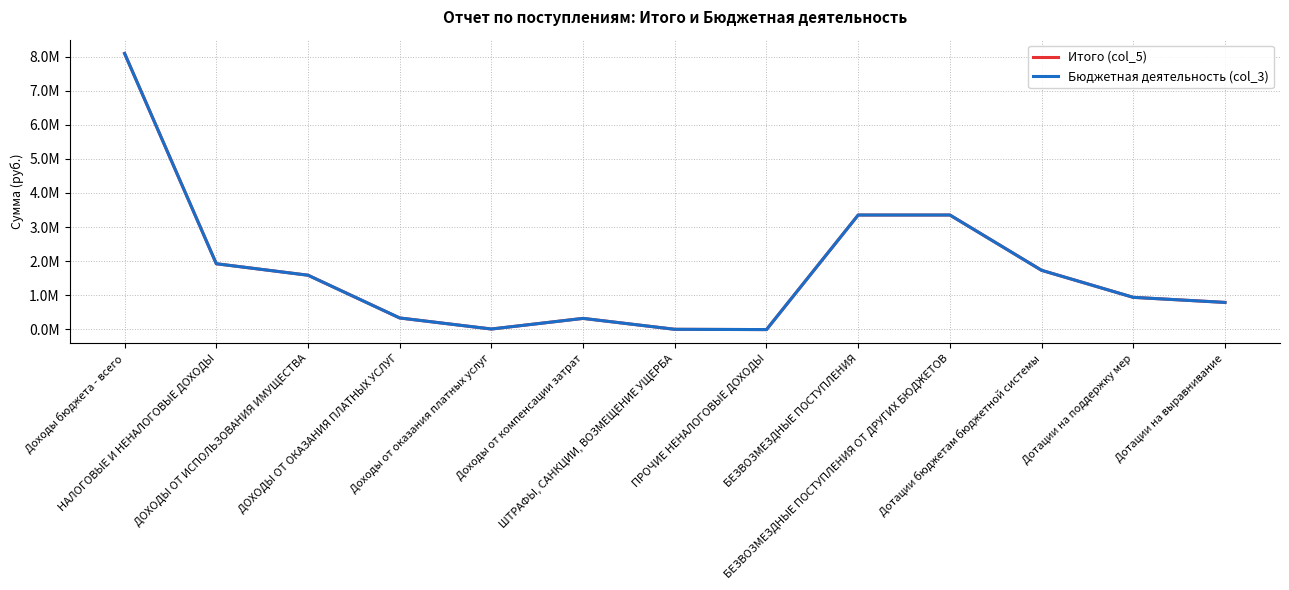

What is the total value across all series at Доходы бюджета - всего?

16180055.8